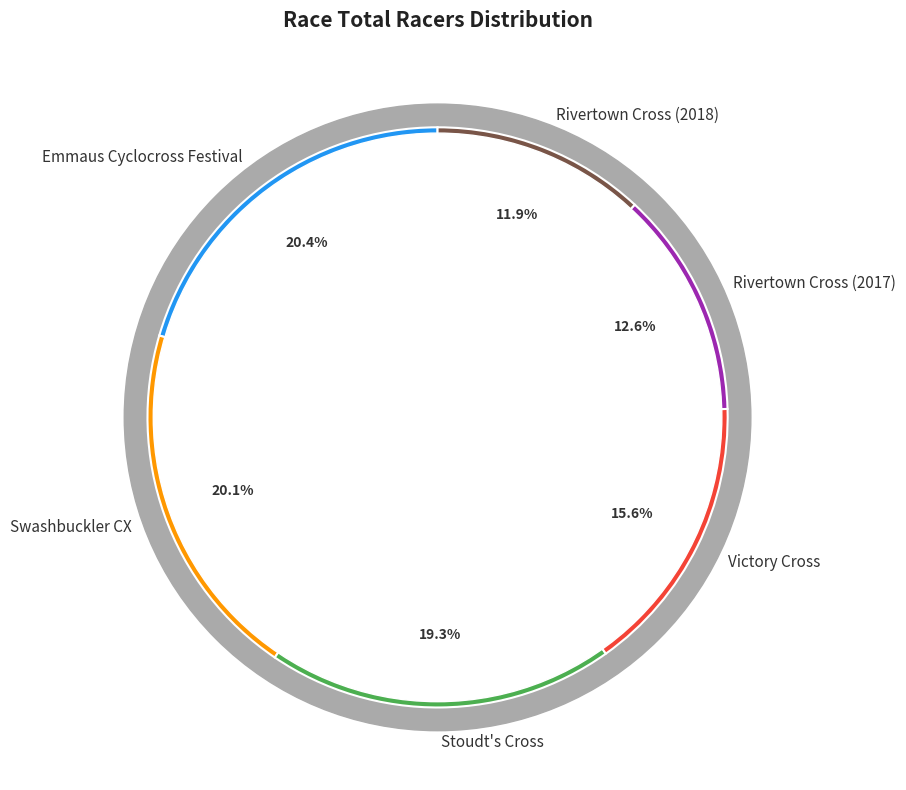

To the nearest percent, what portion does Rivertown Cross (2017) represent?

13%